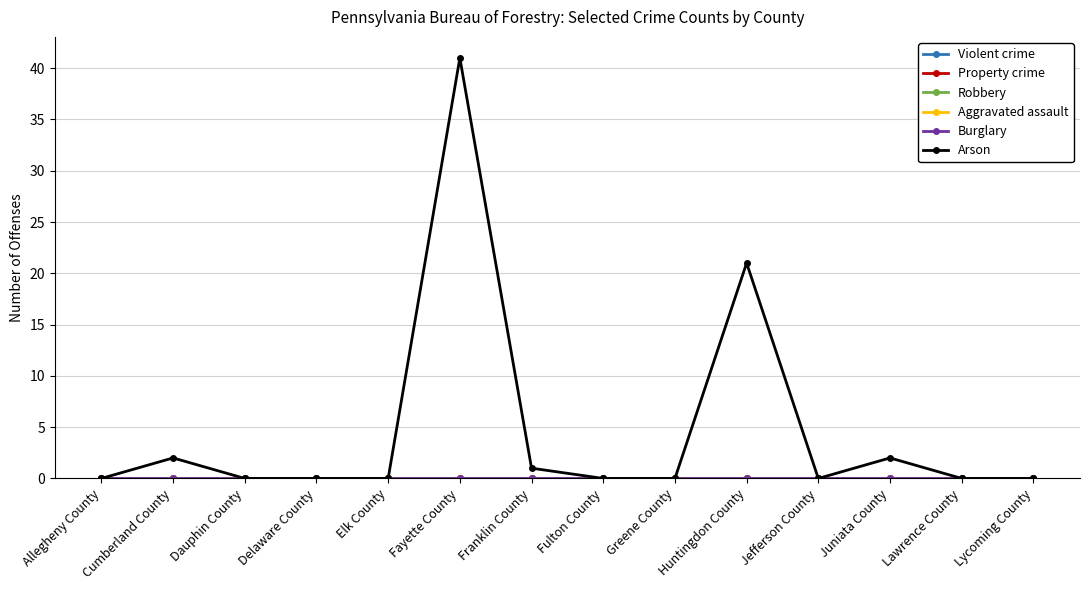

Does the chart display data point markers on the line(s)?

Yes